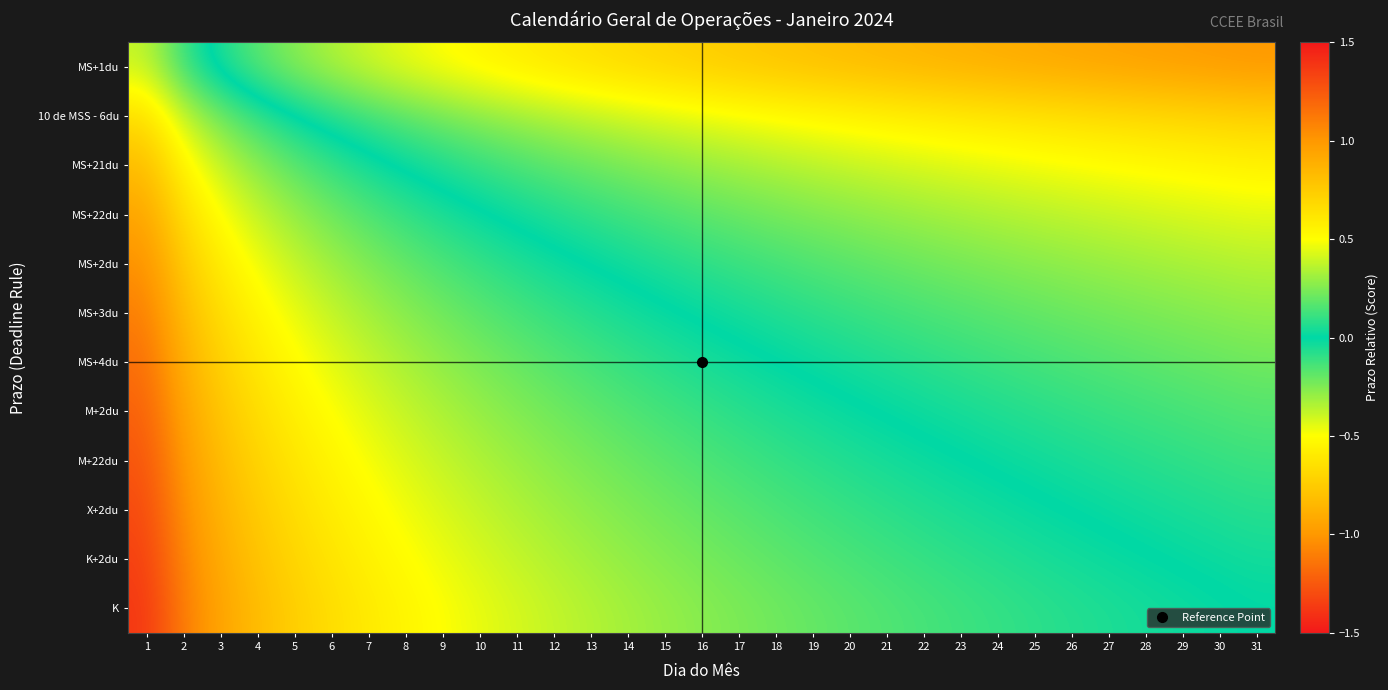

Reading right to left, list all the values displayed in this chart.

MS+1du: 31=-1.0	30=-1.0	29=-1.0	28=-1.0	27=-0.9	26=-0.9	25=-0.9	24=-0.9	23=-0.9	22=-0.9	21=-0.8	20=-0.8	19=-0.8	18=-0.8	17=-0.8	16=-0.7	15=-0.7	14=-0.7	13=-0.7	12=-0.6	11=-0.6	10=-0.5	9=-0.5	8=-0.5	7=-0.4	6=-0.3	5=-0.3	4=-0.2	3=-0.1	2=0.1	1=0.4
10 de MSS - 6du: 31=-0.7	30=-0.7	29=-0.7	28=-0.7	27=-0.7	26=-0.7	25=-0.6	24=-0.6	23=-0.6	22=-0.6	21=-0.6	20=-0.5	19=-0.5	18=-0.5	17=-0.5	16=-0.5	15=-0.4	14=-0.4	13=-0.4	12=-0.3	11=-0.3	10=-0.3	9=-0.2	8=-0.2	7=-0.1	6=-0.1	5=0.0	4=0.1	3=0.2	2=0.4	1=0.7
MS+21du: 31=-0.6	30=-0.5	29=-0.5	28=-0.5	27=-0.5	26=-0.5	25=-0.5	24=-0.5	23=-0.4	22=-0.4	21=-0.4	20=-0.4	19=-0.4	18=-0.3	17=-0.3	16=-0.3	15=-0.3	14=-0.2	13=-0.2	12=-0.2	11=-0.1	10=-0.1	9=-0.1	8=-0.0	7=0.0	6=0.1	5=0.2	4=0.3	3=0.4	2=0.5	1=0.8
MS+22du: 31=-0.4	30=-0.4	29=-0.4	28=-0.4	27=-0.4	26=-0.4	25=-0.4	24=-0.3	23=-0.3	22=-0.3	21=-0.3	20=-0.3	19=-0.2	18=-0.2	17=-0.2	16=-0.2	15=-0.1	14=-0.1	13=-0.1	12=-0.1	11=-0.0	10=0.0	9=0.1	8=0.1	7=0.2	6=0.2	5=0.3	4=0.4	3=0.5	2=0.7	1=0.9
MS+2du: 31=-0.4	30=-0.3	29=-0.3	28=-0.3	27=-0.3	26=-0.3	25=-0.3	24=-0.2	23=-0.2	22=-0.2	21=-0.2	20=-0.2	19=-0.2	18=-0.1	17=-0.1	16=-0.1	15=-0.1	14=-0.0	13=-0.0	12=0.0	11=0.1	10=0.1	9=0.1	8=0.2	7=0.2	6=0.3	5=0.4	4=0.5	3=0.6	2=0.8	1=1.0
MS+3du: 31=-0.3	30=-0.3	29=-0.3	28=-0.2	27=-0.2	26=-0.2	25=-0.2	24=-0.2	23=-0.2	22=-0.1	21=-0.1	20=-0.1	19=-0.1	18=-0.1	17=-0.0	16=-0.0	15=0.0	14=0.0	13=0.1	12=0.1	11=0.1	10=0.2	9=0.2	8=0.3	7=0.3	6=0.4	5=0.5	4=0.5	3=0.7	2=0.8	1=1.1
MS+4du: 31=-0.2	30=-0.2	29=-0.2	28=-0.2	27=-0.2	26=-0.1	25=-0.1	24=-0.1	23=-0.1	22=-0.1	21=-0.1	20=-0.0	19=-0.0	18=0.0	17=0.0	16=0.0	15=0.1	14=0.1	13=0.1	12=0.2	11=0.2	10=0.2	9=0.3	8=0.3	7=0.4	6=0.4	5=0.5	4=0.6	3=0.7	2=0.9	1=1.2
M+2du: 31=-0.2	30=-0.1	29=-0.1	28=-0.1	27=-0.1	26=-0.1	25=-0.1	24=-0.1	23=-0.0	22=-0.0	21=-0.0	20=0.0	19=0.0	18=0.1	17=0.1	16=0.1	15=0.1	14=0.2	13=0.2	12=0.2	11=0.3	10=0.3	9=0.3	8=0.4	7=0.4	6=0.5	5=0.6	4=0.7	3=0.8	2=0.9	1=1.2
M+22du: 31=-0.1	30=-0.1	29=-0.1	28=-0.1	27=-0.1	26=-0.0	25=-0.0	24=-0.0	23=0.0	22=0.0	21=0.0	20=0.1	19=0.1	18=0.1	17=0.1	16=0.2	15=0.2	14=0.2	13=0.2	12=0.3	11=0.3	10=0.3	9=0.4	8=0.4	7=0.5	6=0.5	5=0.6	4=0.7	3=0.8	2=1.0	1=1.3
X+2du: 31=-0.1	30=-0.1	29=-0.0	28=-0.0	27=-0.0	26=-0.0	25=0.0	24=0.0	23=0.0	22=0.1	21=0.1	20=0.1	19=0.1	18=0.1	17=0.2	16=0.2	15=0.2	14=0.2	13=0.3	12=0.3	11=0.3	10=0.4	9=0.4	8=0.5	7=0.5	6=0.6	5=0.7	4=0.8	3=0.9	2=1.0	1=1.3
K+2du: 31=-0.0	30=-0.0	29=-0.0	28=0.0	27=0.0	26=0.0	25=0.1	24=0.1	23=0.1	22=0.1	21=0.1	20=0.1	19=0.2	18=0.2	17=0.2	16=0.2	15=0.3	14=0.3	13=0.3	12=0.3	11=0.4	10=0.4	9=0.5	8=0.5	7=0.6	6=0.6	5=0.7	4=0.8	3=0.9	2=1.1	1=1.3
K: 31=-0.0	30=0.0	29=0.0	28=0.0	27=0.1	26=0.1	25=0.1	24=0.1	23=0.1	22=0.1	21=0.2	20=0.2	19=0.2	18=0.2	17=0.2	16=0.3	15=0.3	14=0.3	13=0.3	12=0.4	11=0.4	10=0.5	9=0.5	8=0.5	7=0.6	6=0.7	5=0.7	4=0.8	3=0.9	2=1.1	1=1.4